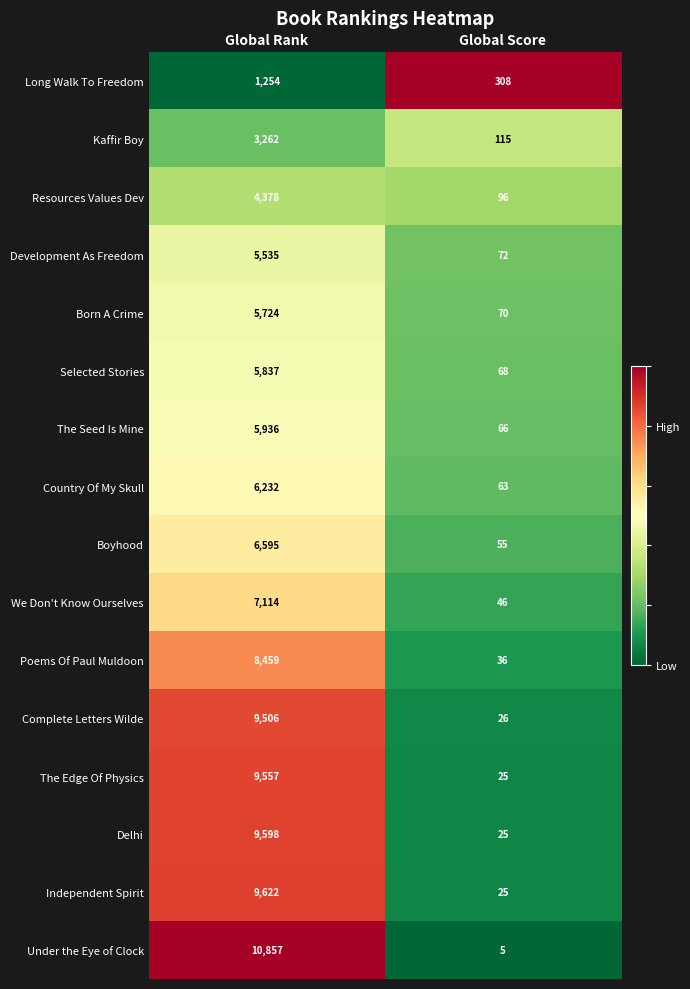

At which label is Delhi closest to 4811?

Global Score